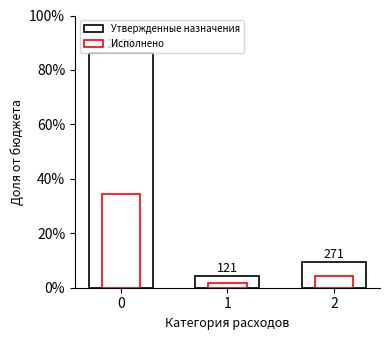

How many categories are shown in the chart?

3